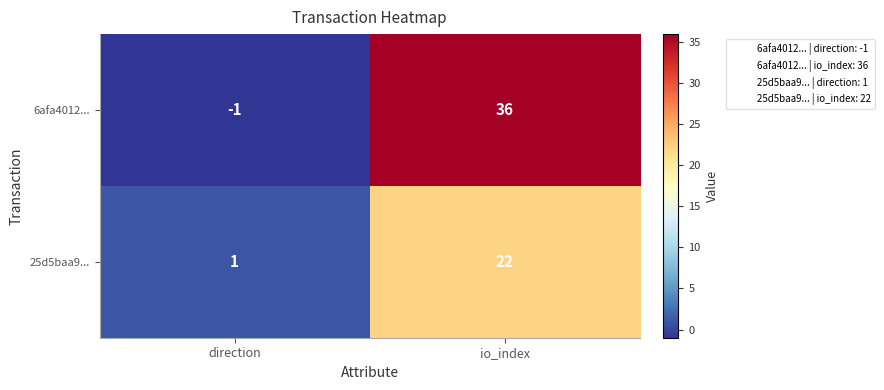

Between direction and io_index, which series saw the biggest shift?

6afa4012...